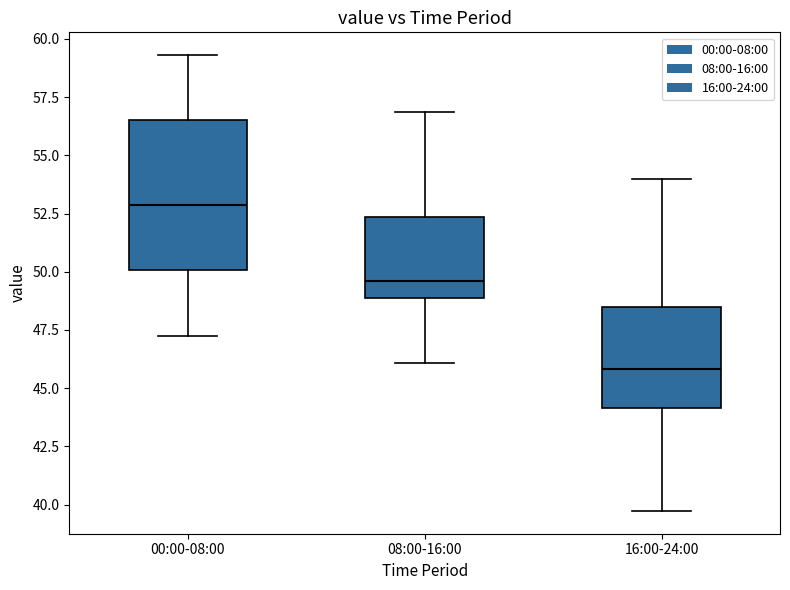

Comparing the boxes themselves (not the whiskers), which one is the tallest?

00:00-08:00